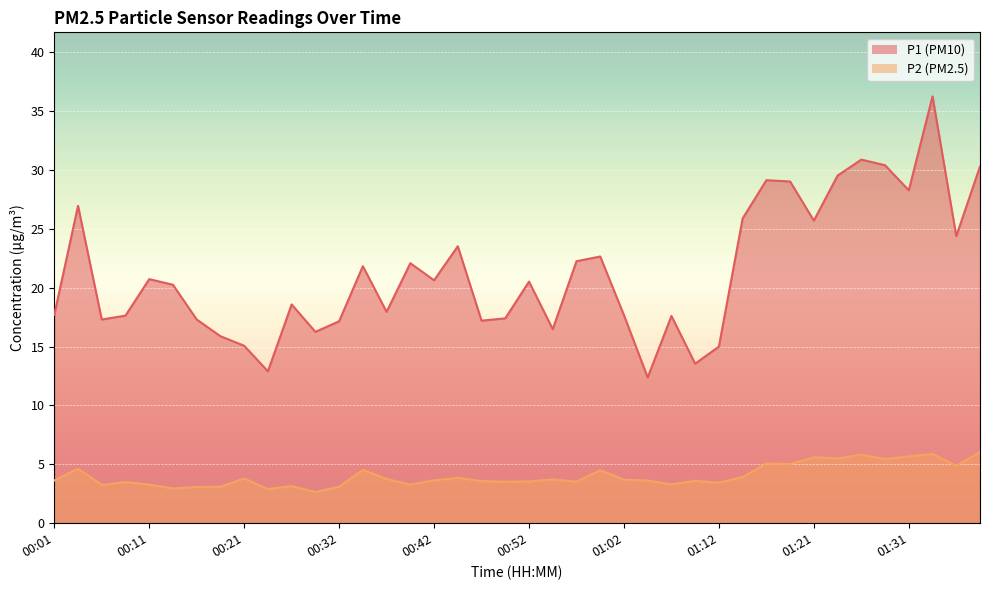

The P2 series shows 6.1 at 00:42. True or false?

False